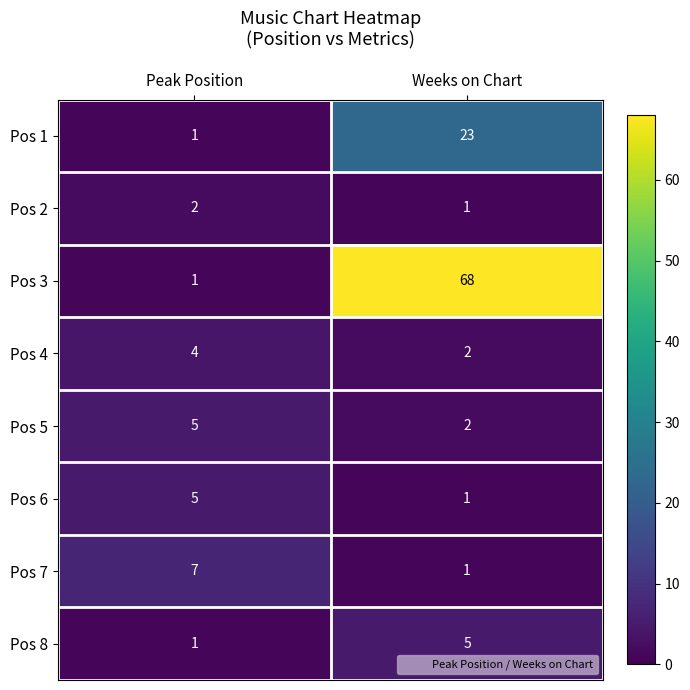

Between Peak Position and Weeks on Chart, which series saw the biggest shift?

Pos 3